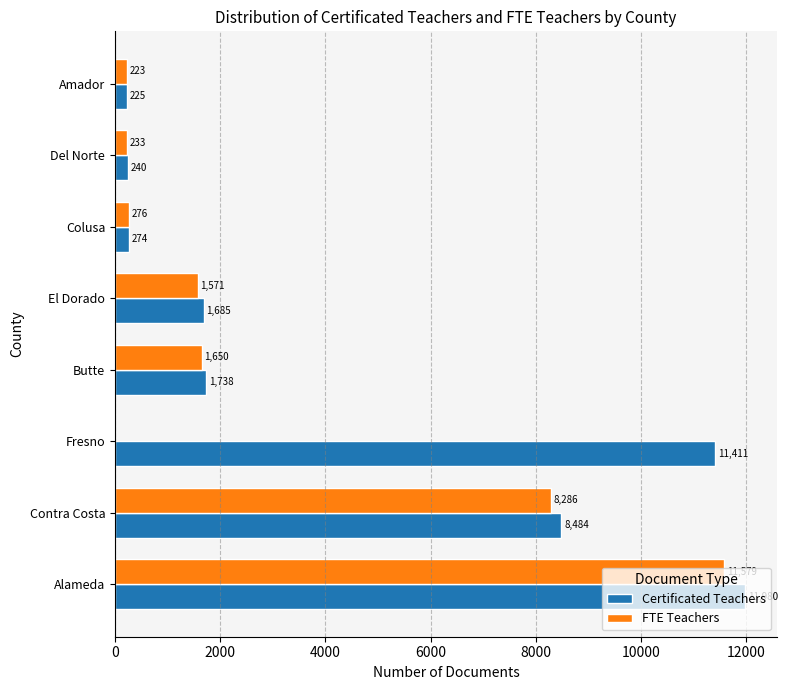

Between Contra Costa and El Dorado, which series saw the biggest shift?

Certificated Teachers